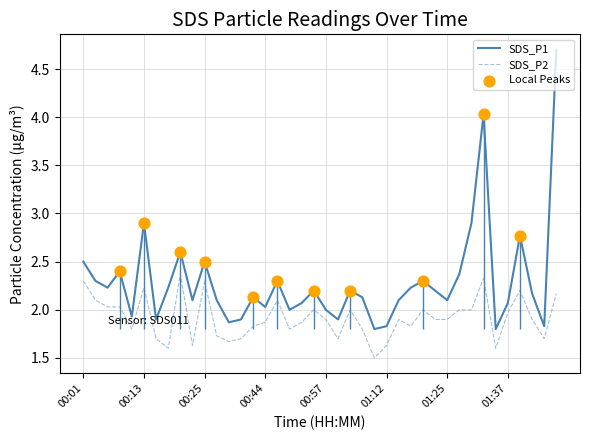

What are all the series names shown in the legend?

SDS_P1, SDS_P2